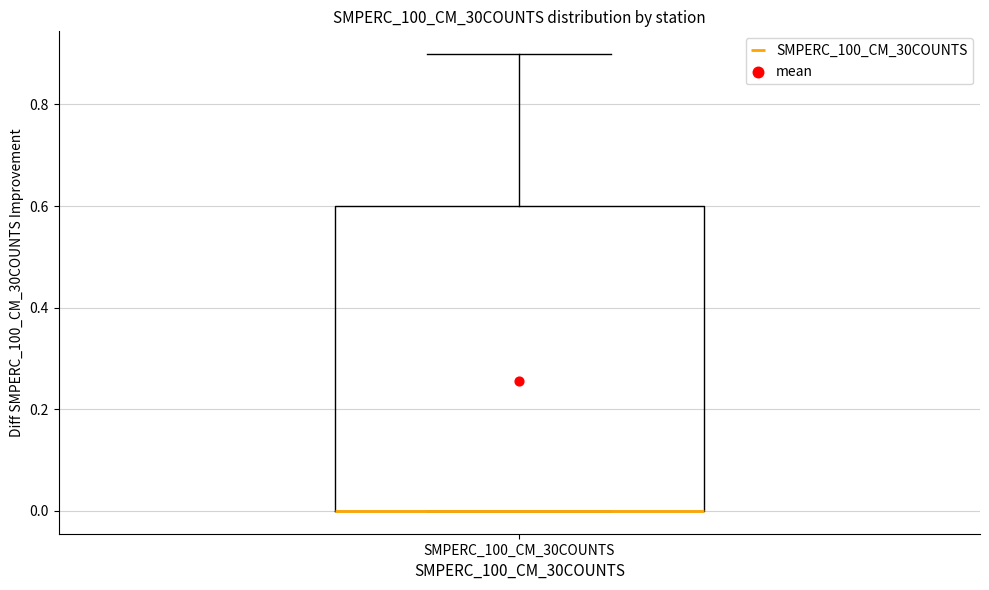

Transcribe this box plot: give where the median line is, the range the box spans, and where the two whiskers end, as read against the y-axis. The values are not printed on the chart, so give them approximately, as read against the axis.

median 0.0 (drawn on the box's lower edge), box 0.0 to 0.6, whiskers 0.0 to 0.9